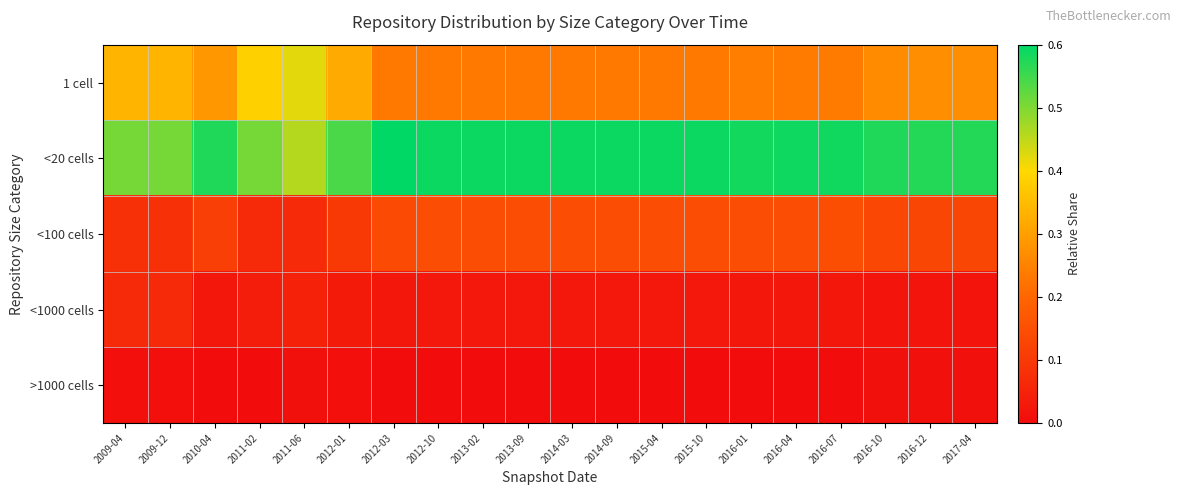

Which has a higher value, 2017-04 or 2016-10?

2017-04